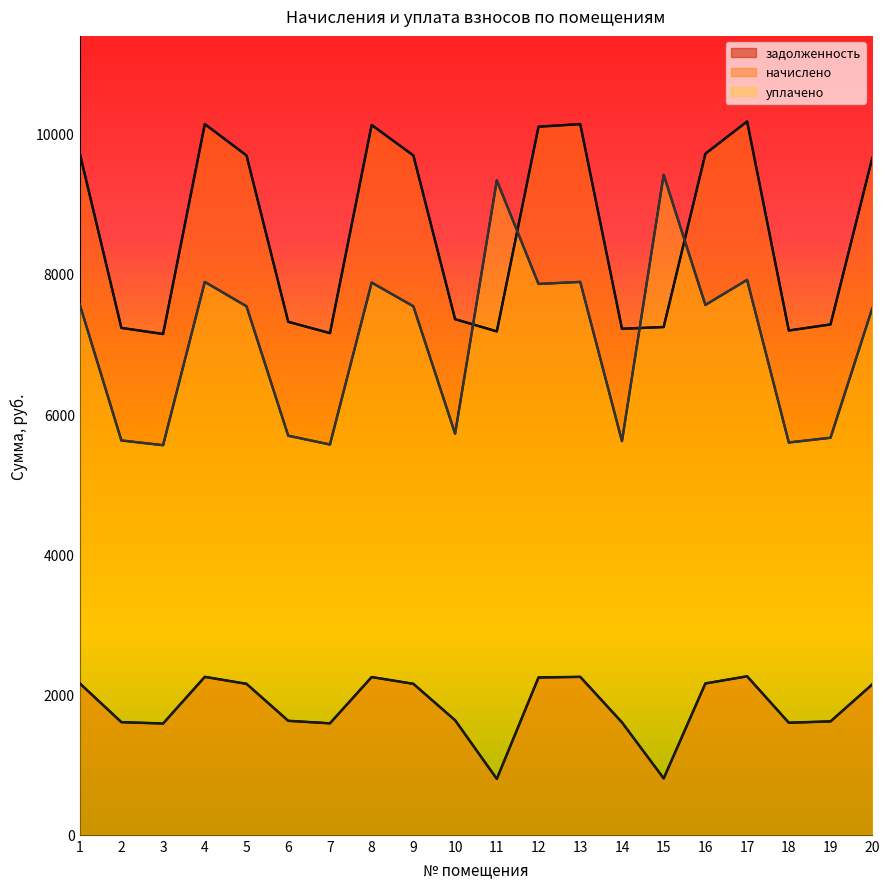

Is it true that начислено equals 10122.3 at 8?

True